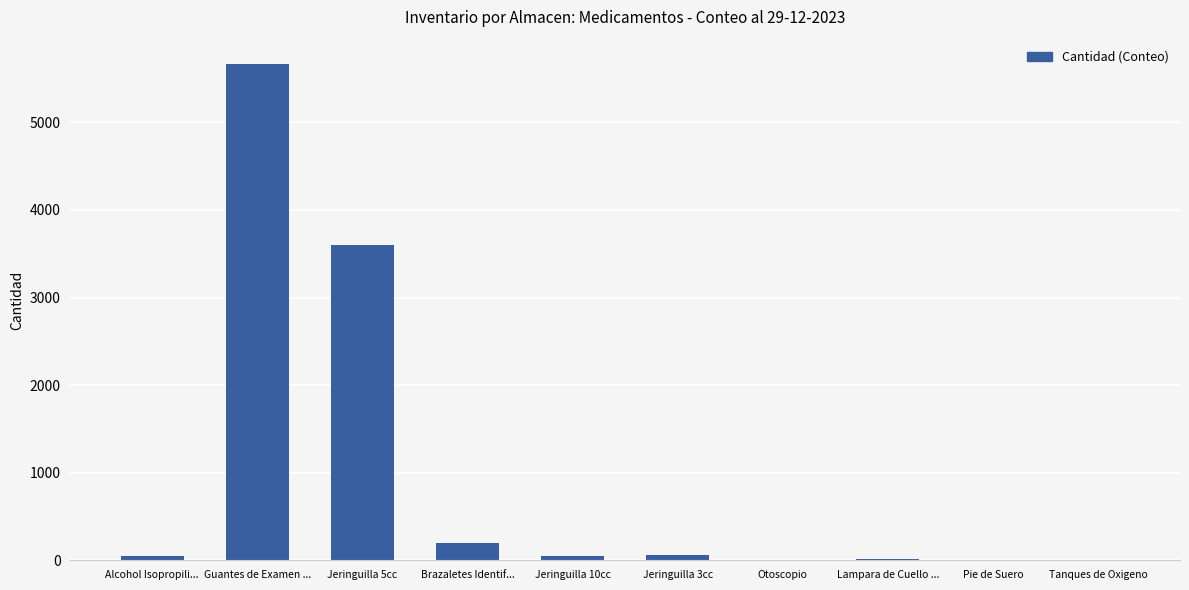

What is the ratio of the value at Guantes de Examen ... to the value at Jeringuilla 5cc?

1.6